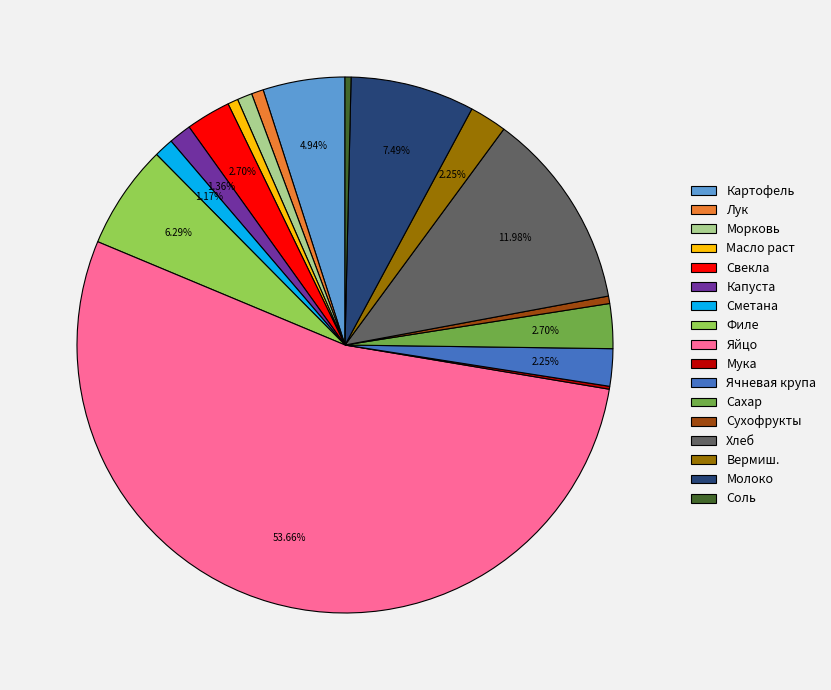

The Морковь slice represents 1% of the pie. True or false?

True